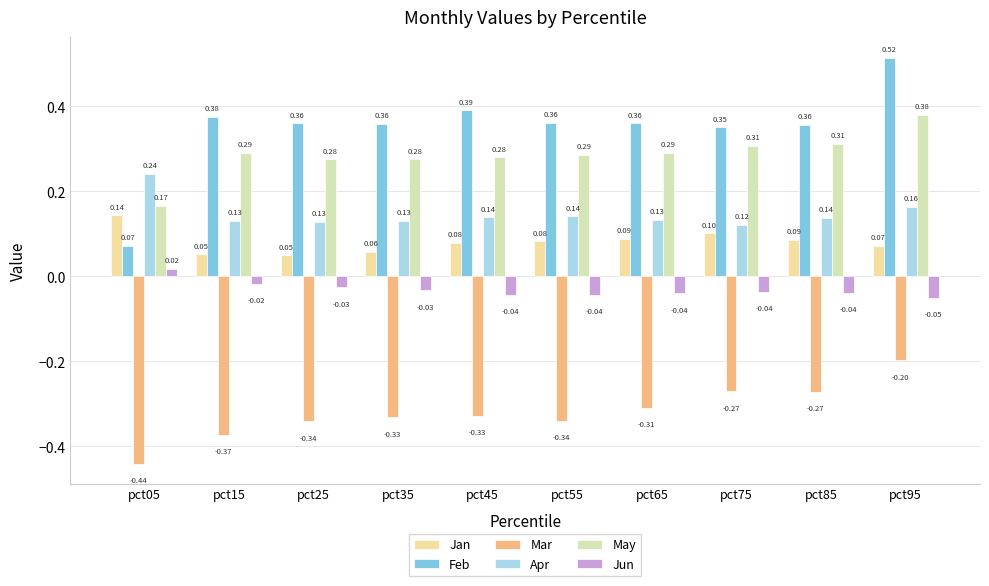

At which label does Jan reach its minimum?

pct25